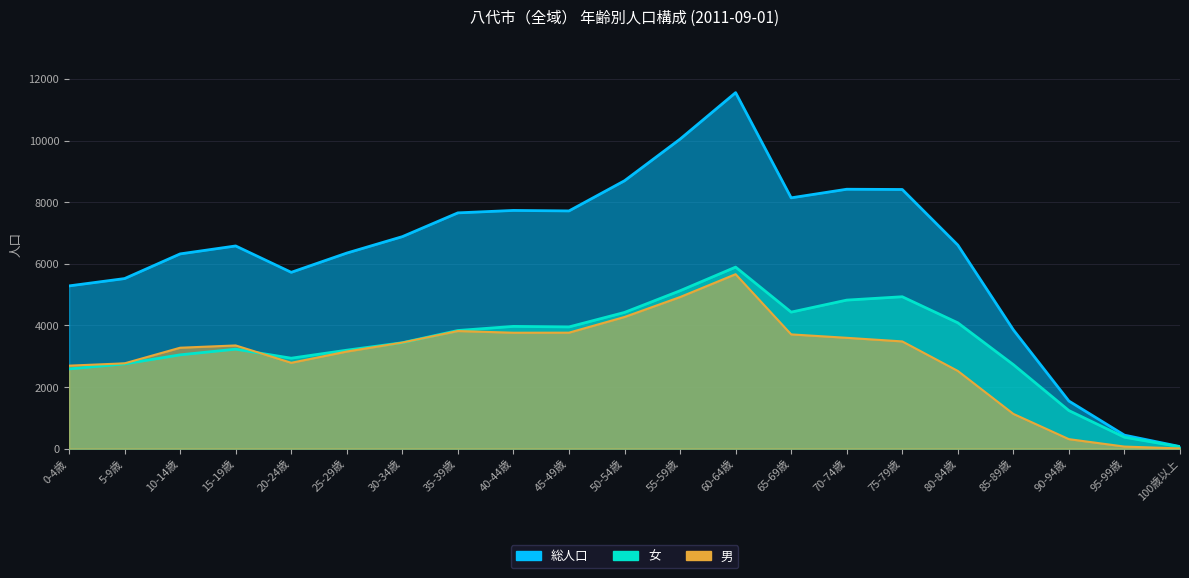

Which category has the highest value in the 総人口 series?

60-64歳